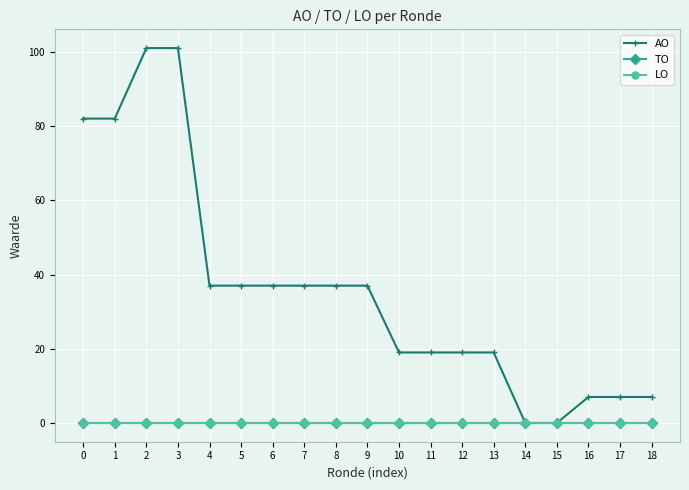

How many lines are shown in the chart?

3